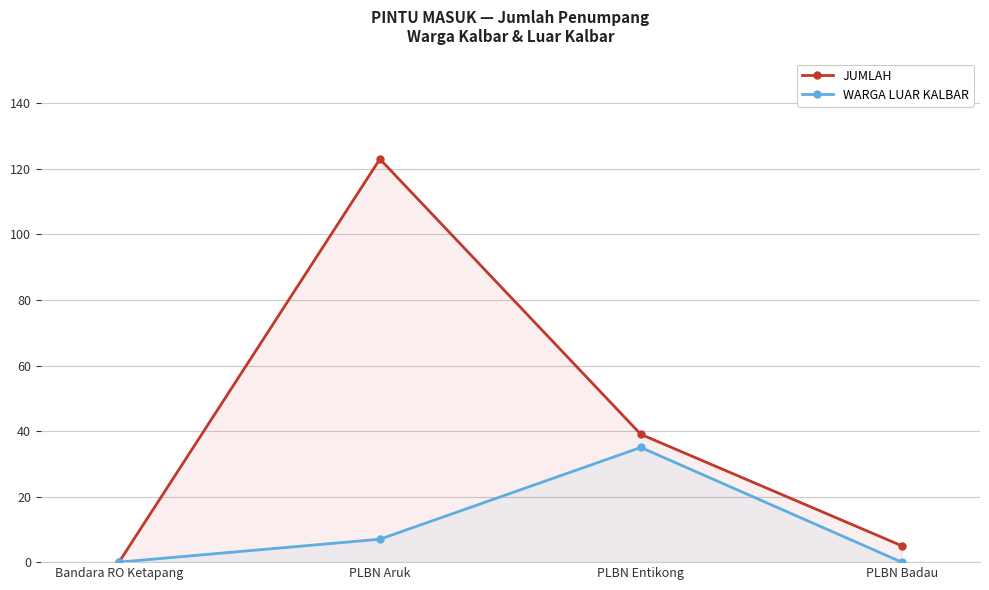

The value of JUMLAH at PLBN Badau is 5. True or false?

True